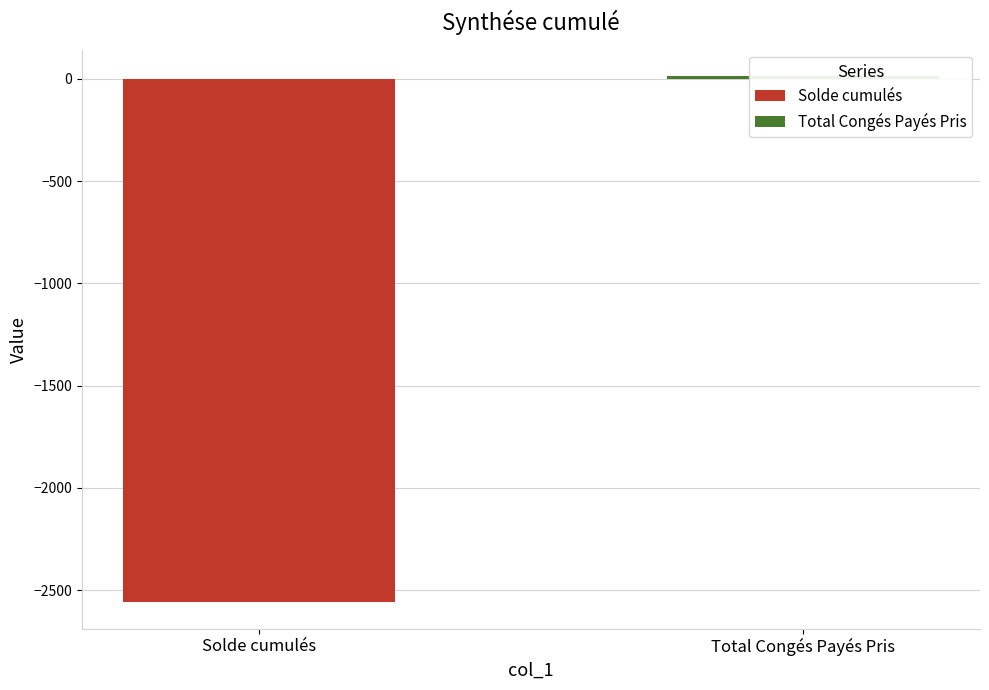

How many bars are there in total?

2